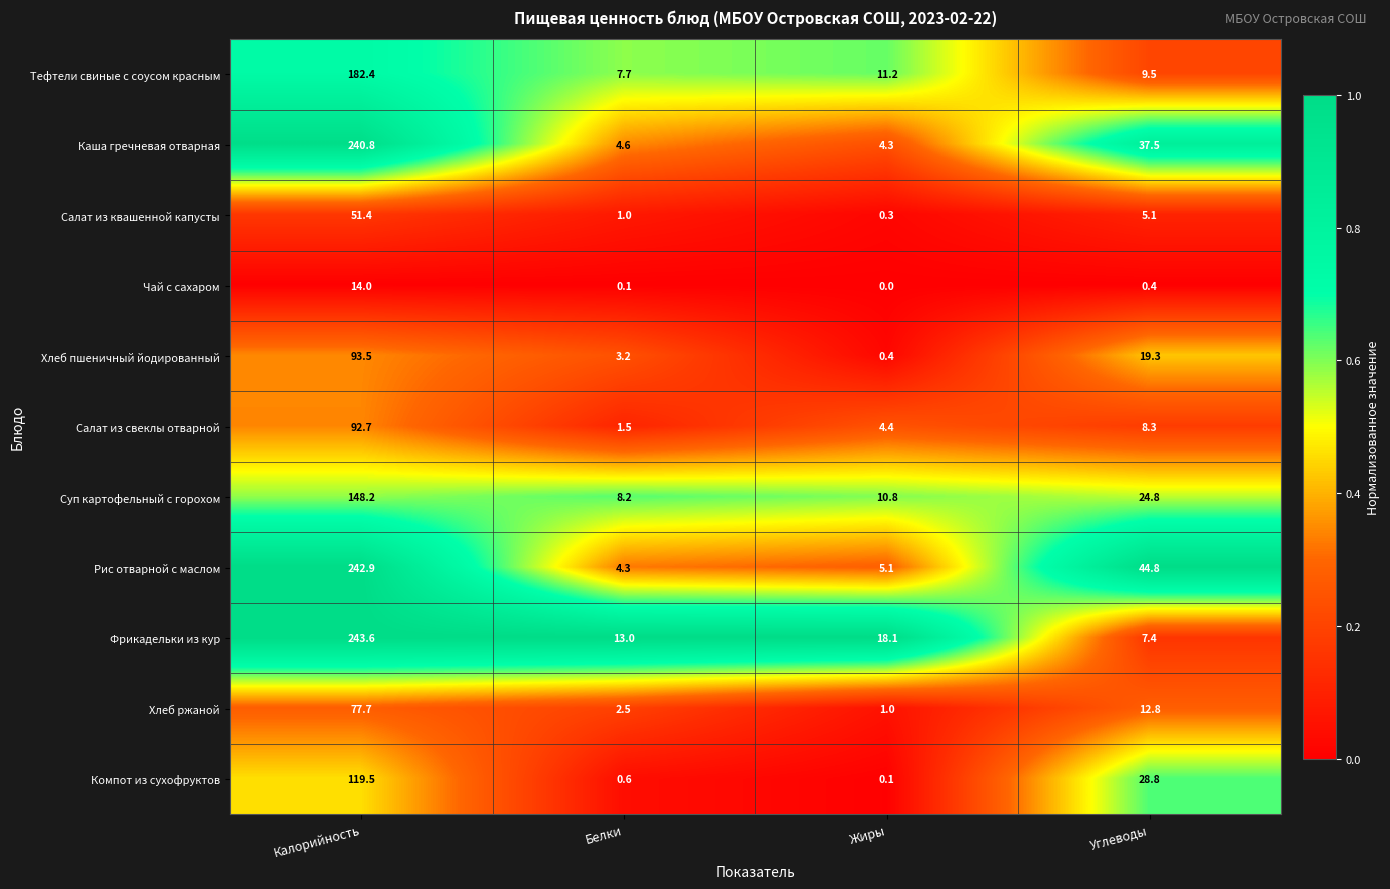

The value of Компот из сухофруктов at Калорийность is 167.4. True or false?

False